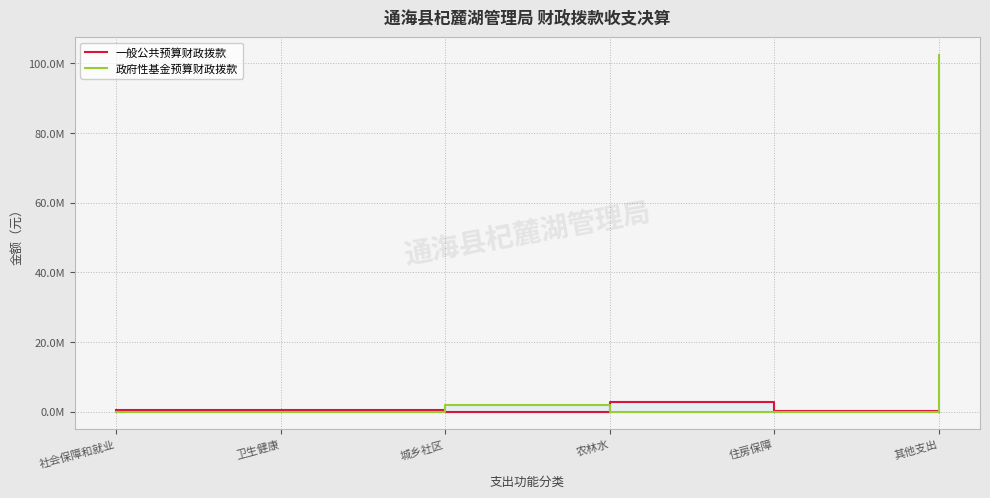

Reading left to right, transcribe all the data shown in this chart.

一般公共预算财政拨款: 457837.4	348916.5	0.0	2848369.4	211651.4	0.0
政府性基金预算财政拨款: 0.0	0.0	1983016.1	0.0	0.0	102337531.2